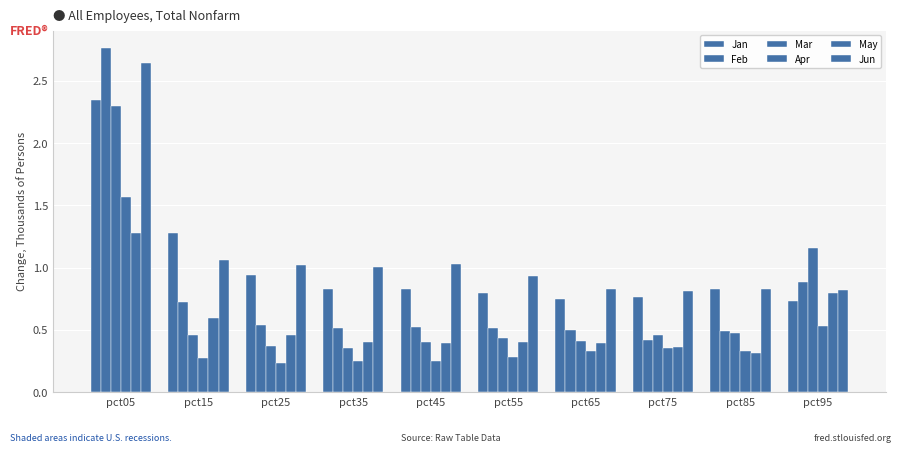

What is the difference between the maximum and minimum values in the Jun series?

1.8